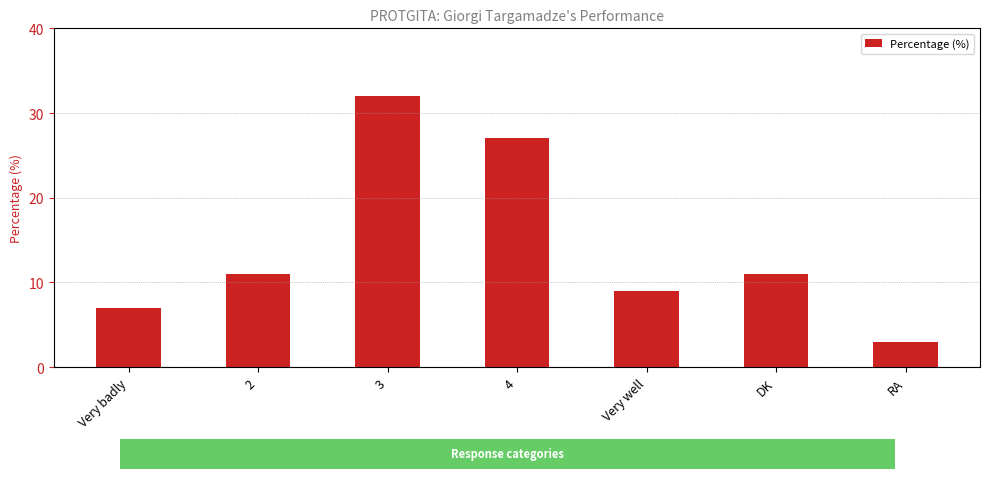

Reading left to right, list all the values displayed in this chart.

Very badly=7	2=11	3=32	4=27	Very well=9	DK=11	RA=3